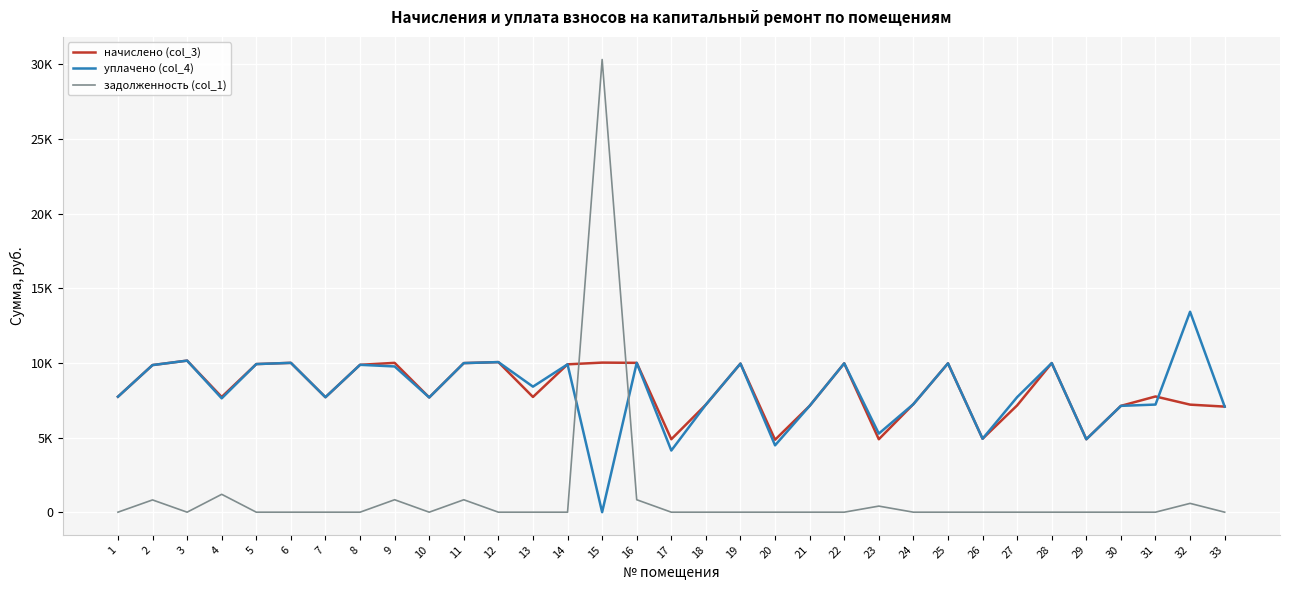

At which label is уплачено (col_4) closest to 6712?

33